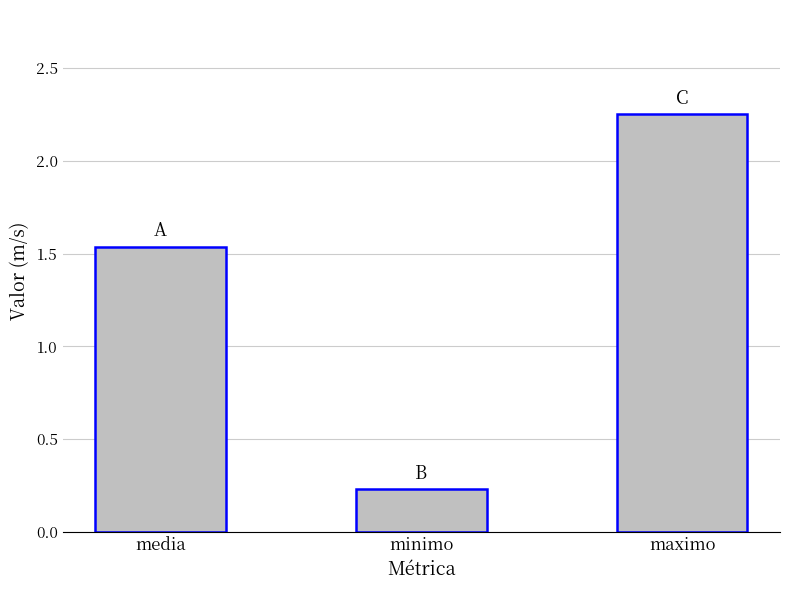

What is the sum of all values?

4.0